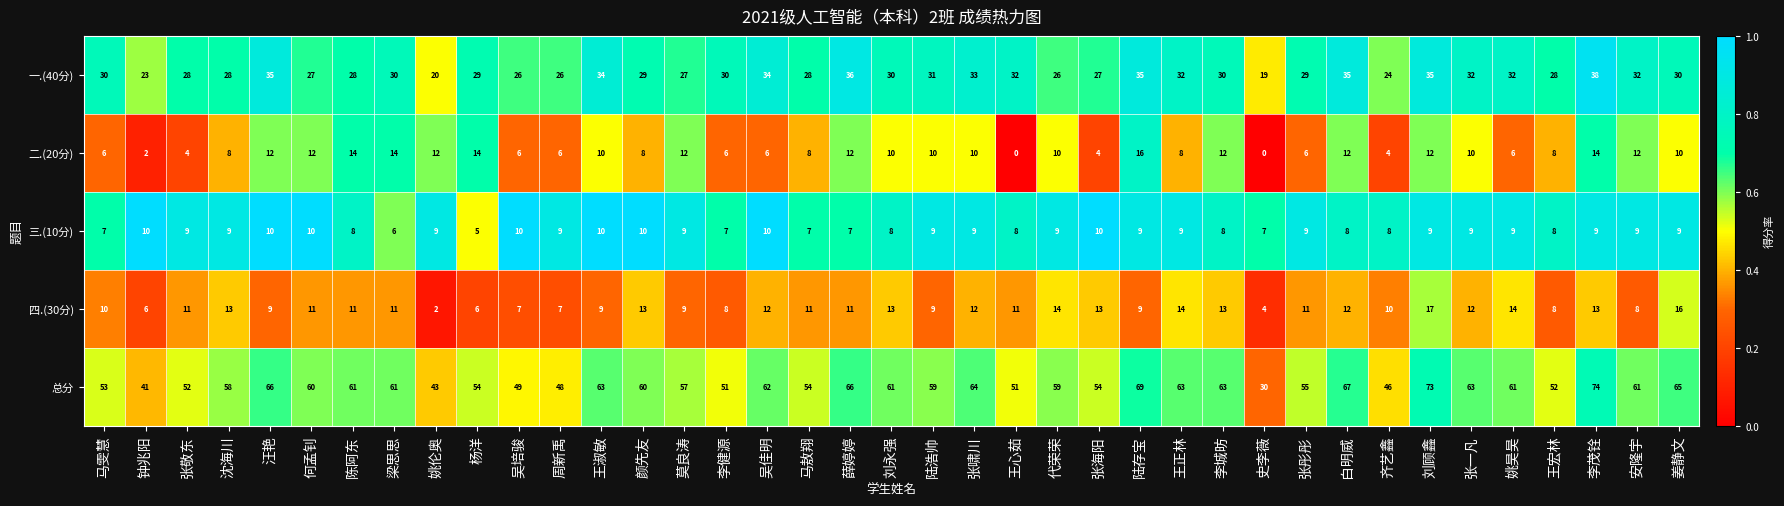

List the series in order of their peak value, lowest first.

三.(10分), 二.(20分), 四.(30分), 一.(40分), 总分